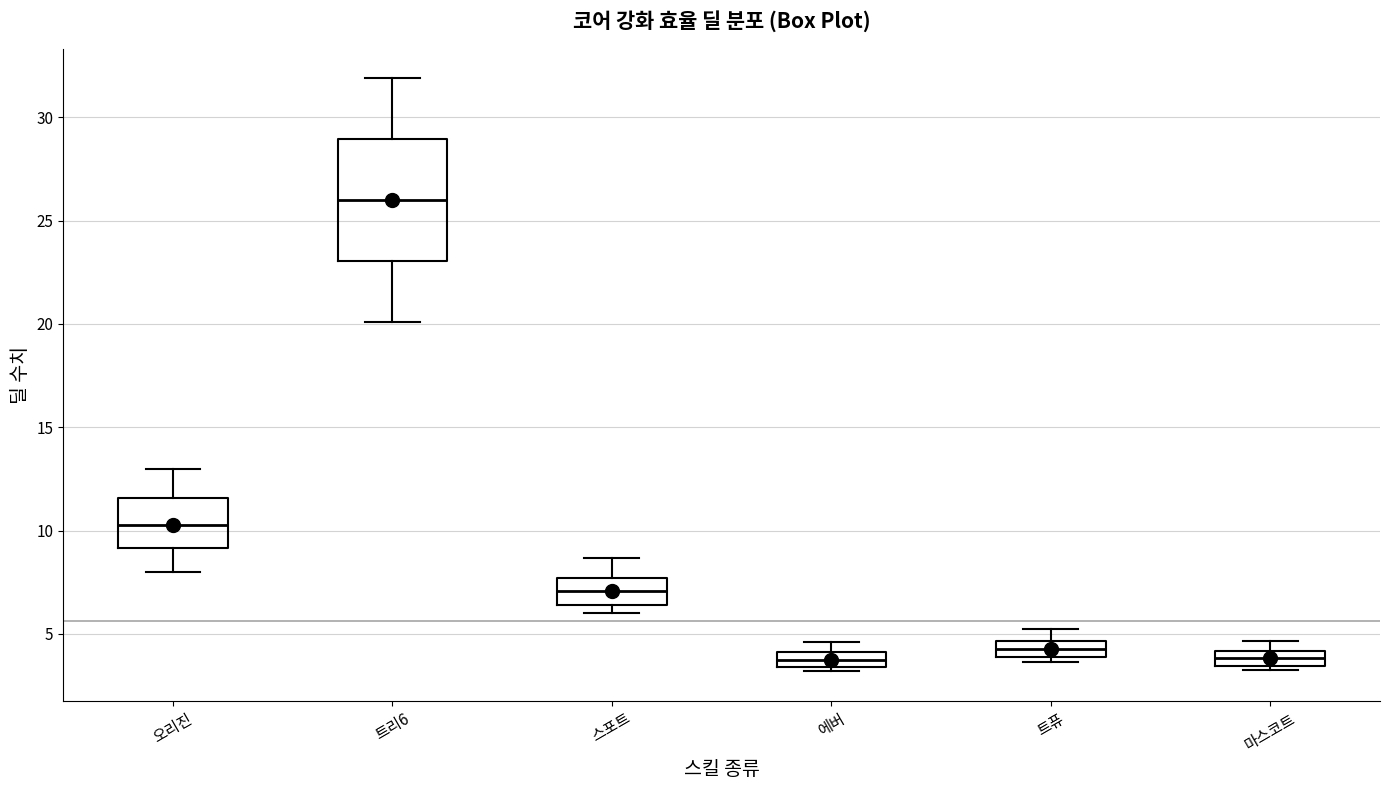

Comparing the boxes themselves (not the whiskers), which one is the tallest?

트리6